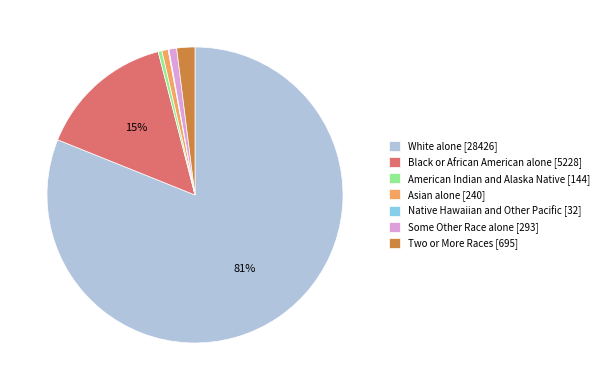

Do Two or More Races and White alone together represent more than half of the pie?

Yes